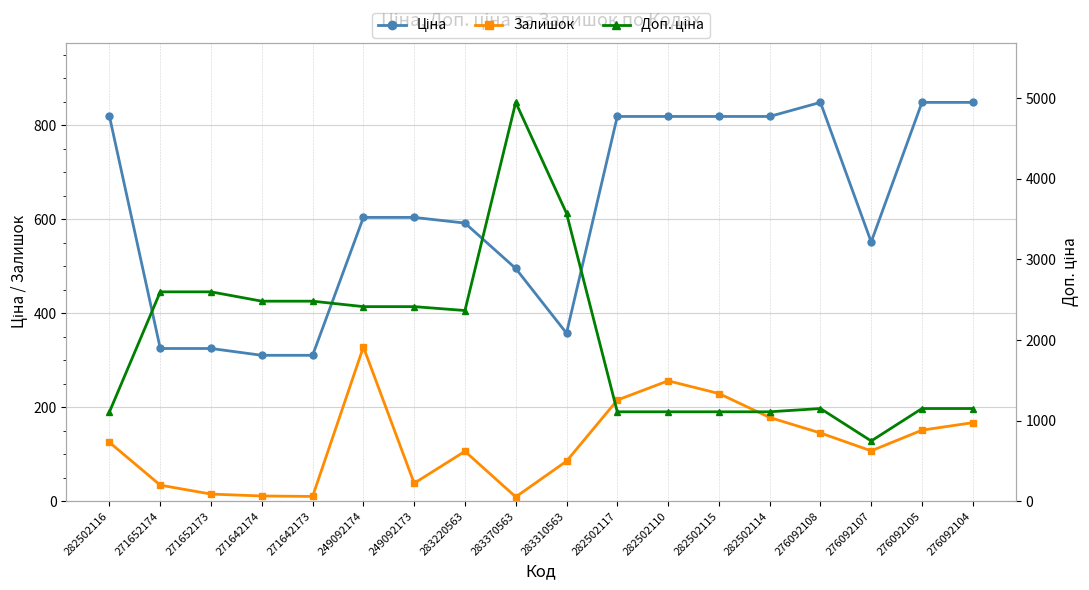

At which category is the sum across all series the highest?

283370563